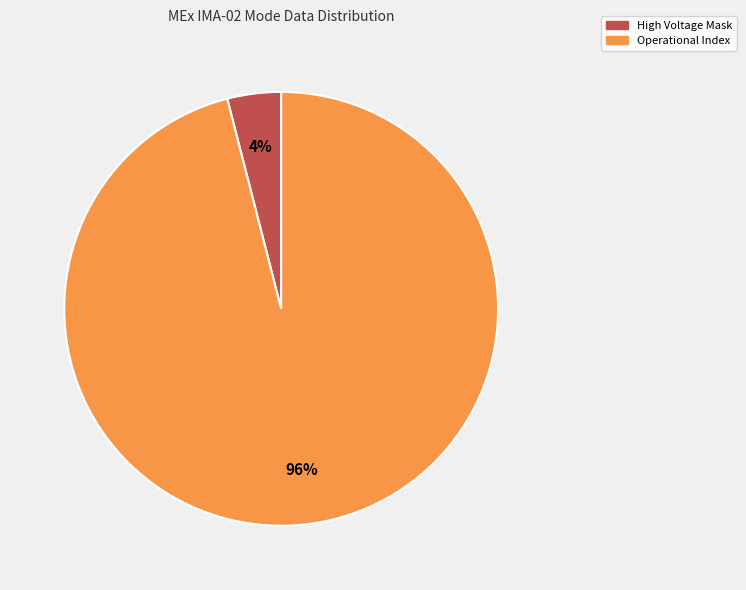

Is there a majority slice in this chart?

Yes